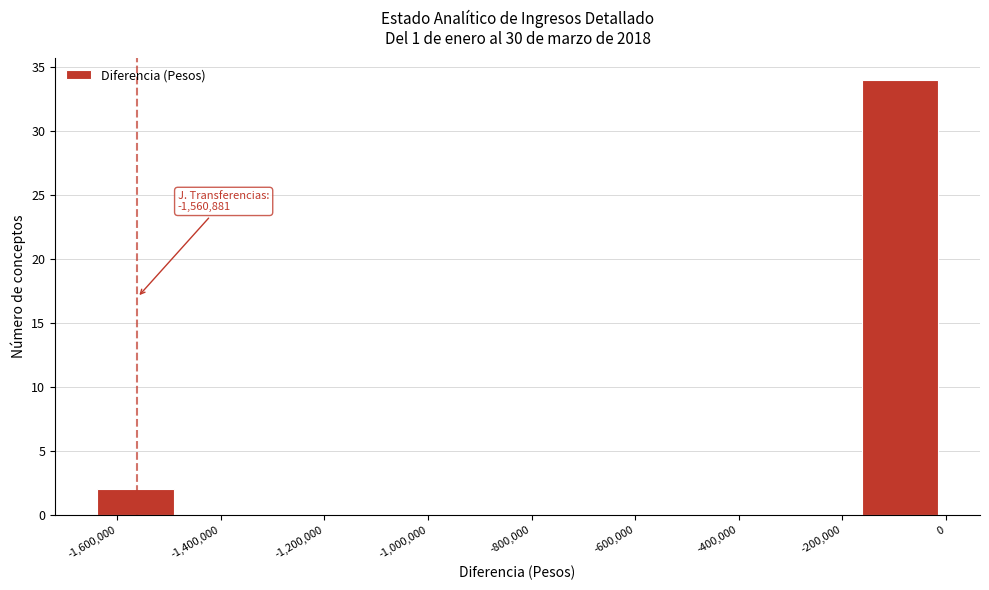

Which range on the x-axis has the tallest bar?

-160000 to 0